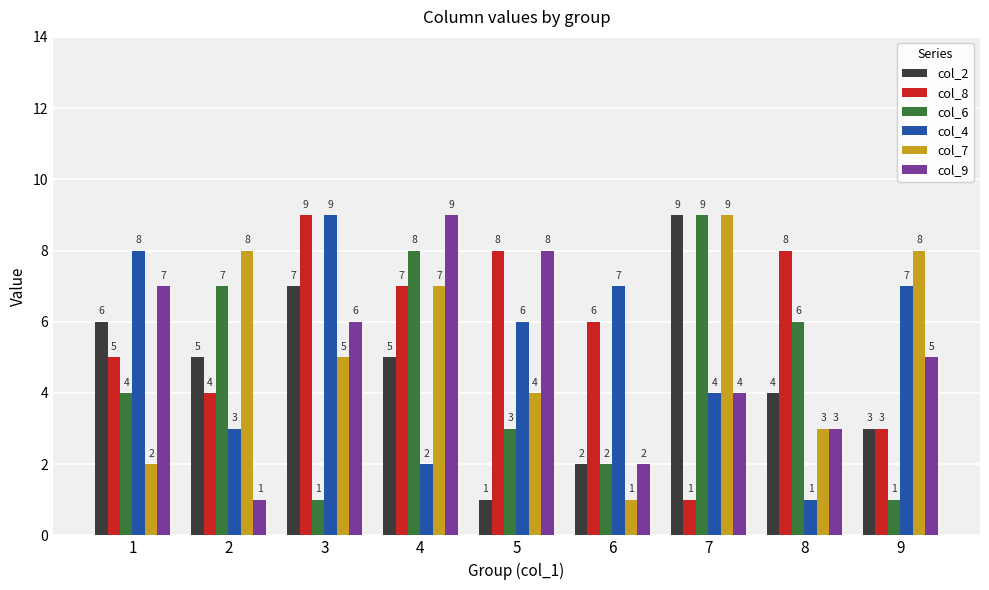

How many col_9 values are between 3 and 7?

5